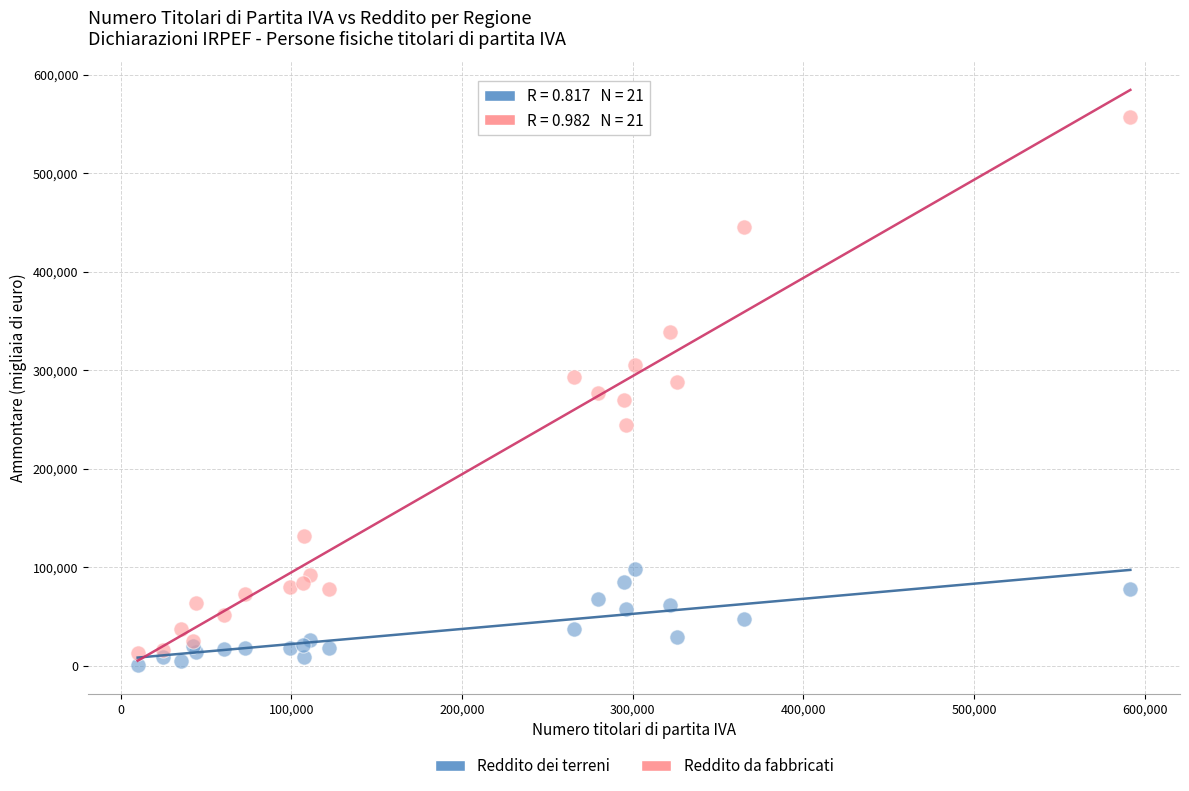

Which series reaches the minimum Y coordinate?

Reddito dei terreni